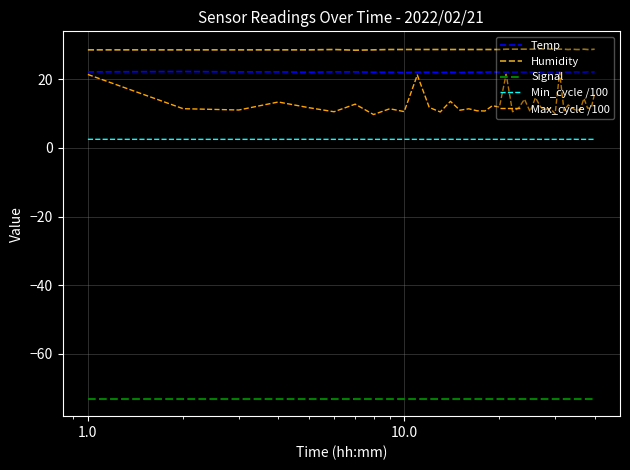

Which series has the largest range (max minus min)?

Max_cycle /100